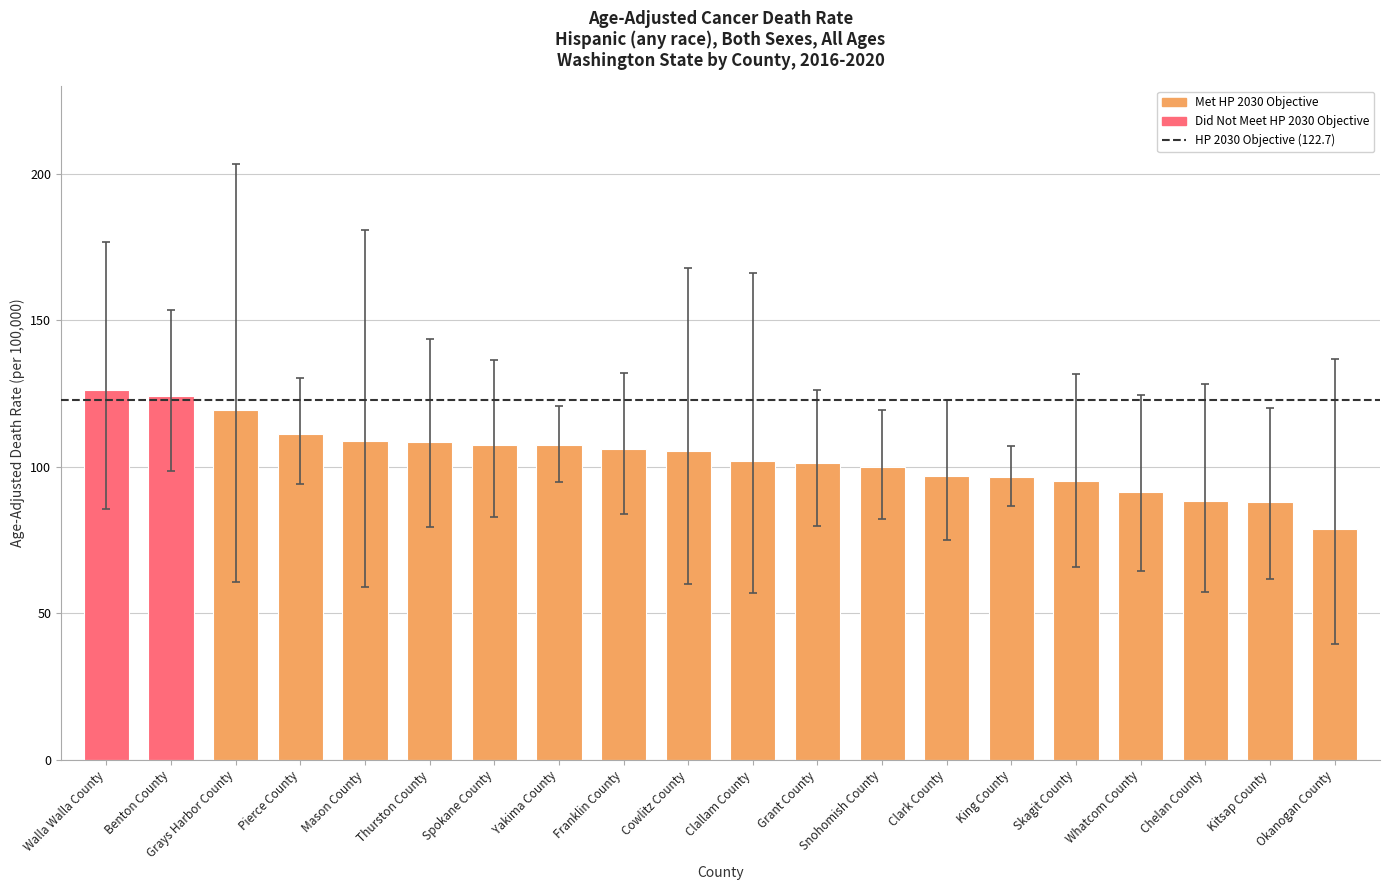

What is the sum of all values?

2061.9